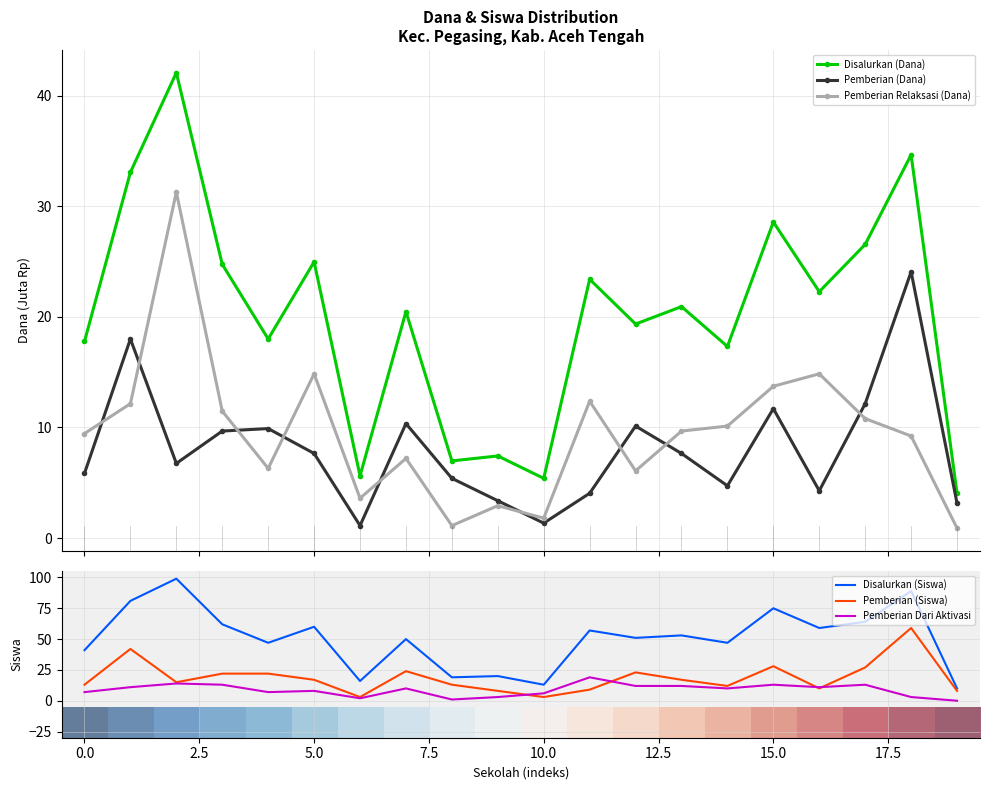

True or false: Pemberian (Dana) has more than 2 interior local peaks.

True